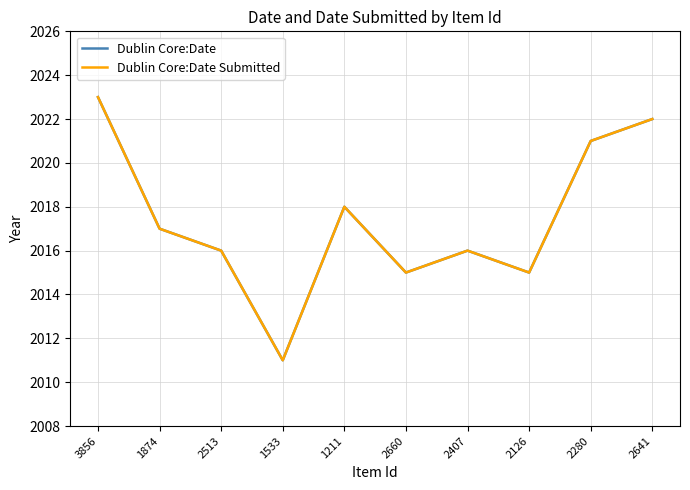

At which category is the sum across all series the highest?

3856